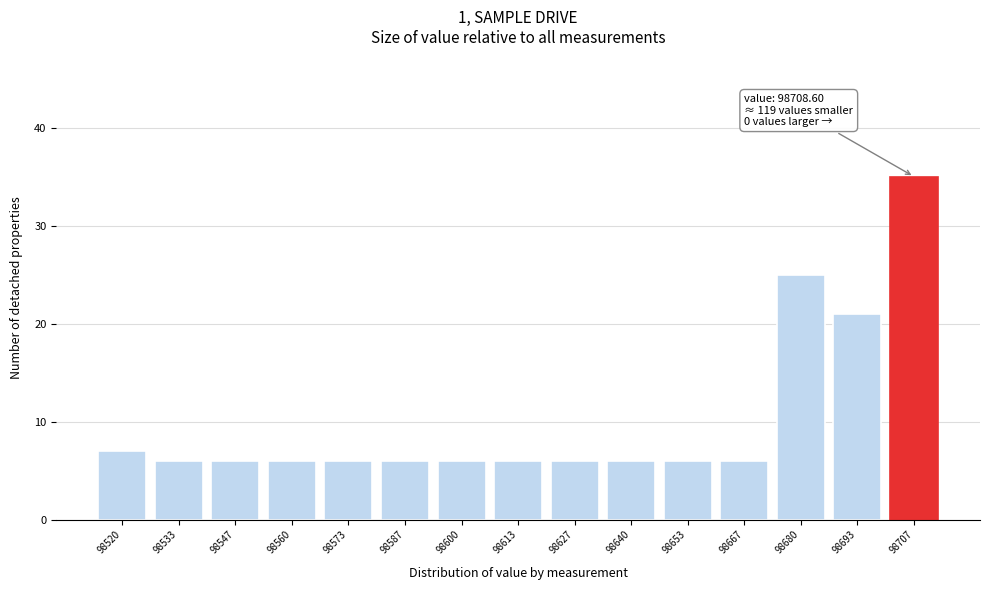

Reading left to right, transcribe all the data shown in this chart.

7	6	6	6	6	6	6	6	6	6	6	6	25	21	35